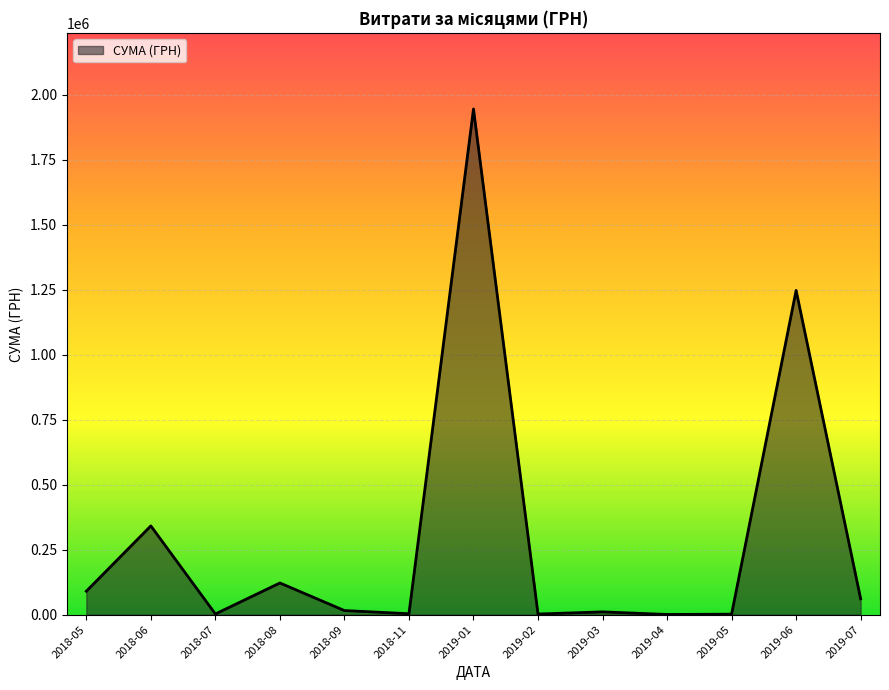

What is the difference between the maximum and minimum values?

1943586.4